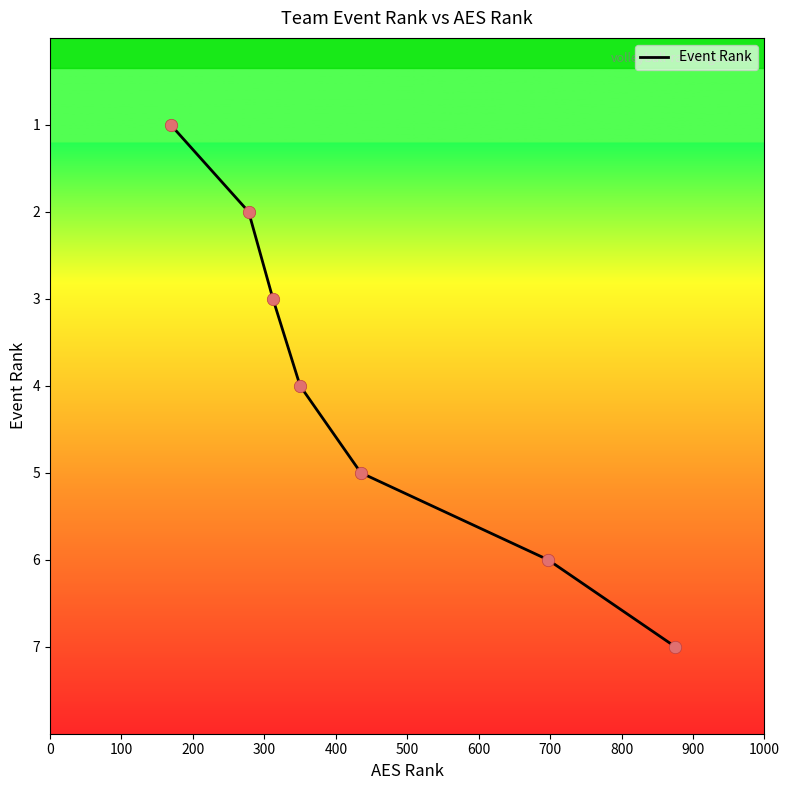

What is the maximum value shown in the chart?

7